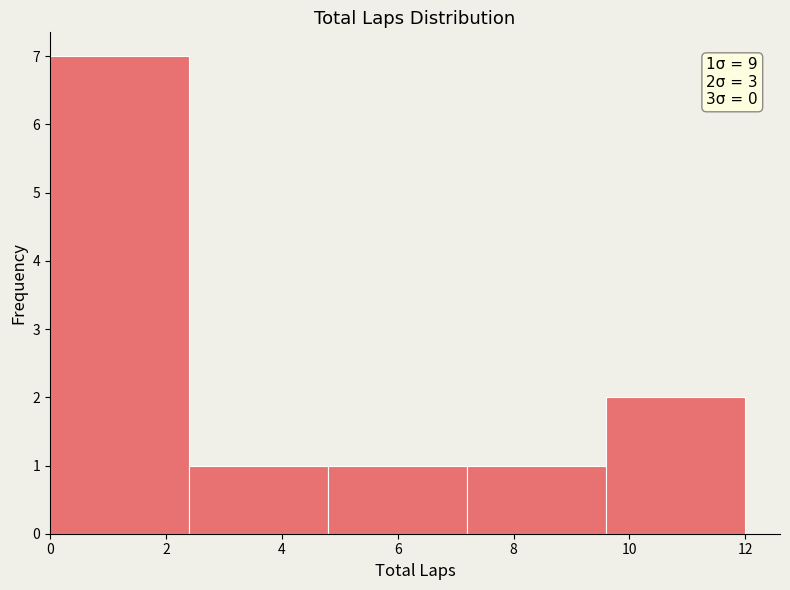

Which range on the x-axis has the tallest bar?

0.0 to 2.4